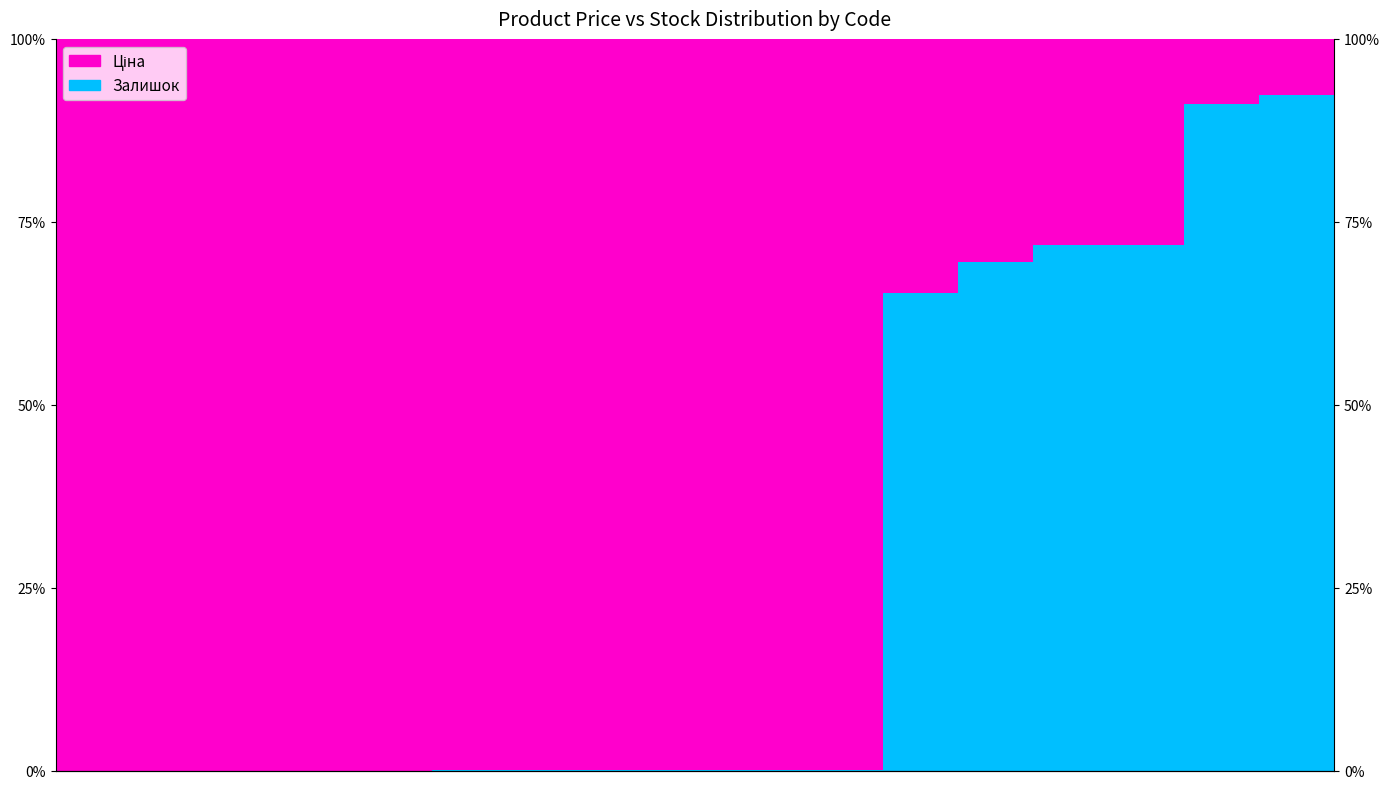

What is the difference between the highest and lowest values at 15?

82.3